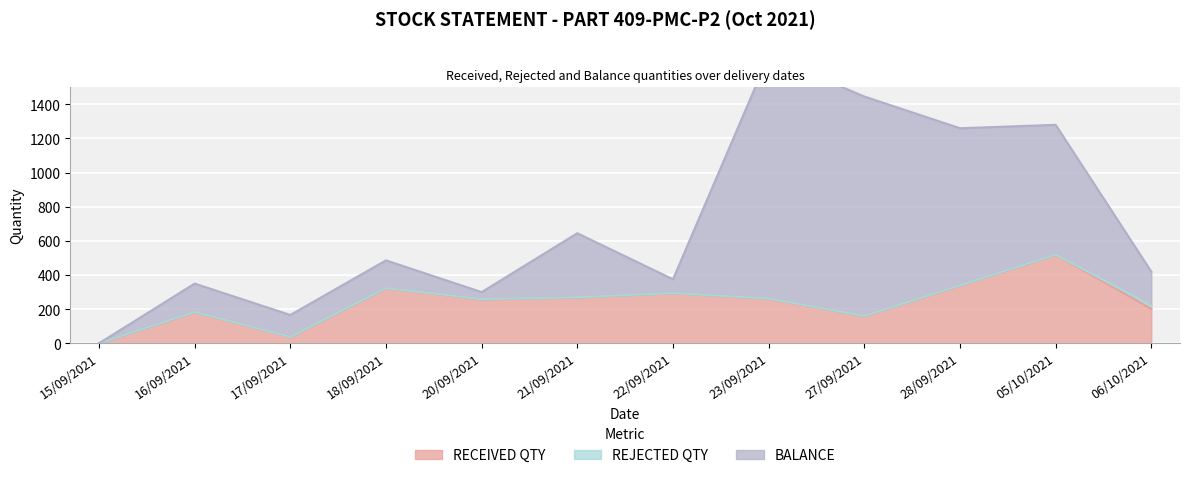

What value does the REJECTED QTY series have at 06/10/2021, to the nearest 5?

20